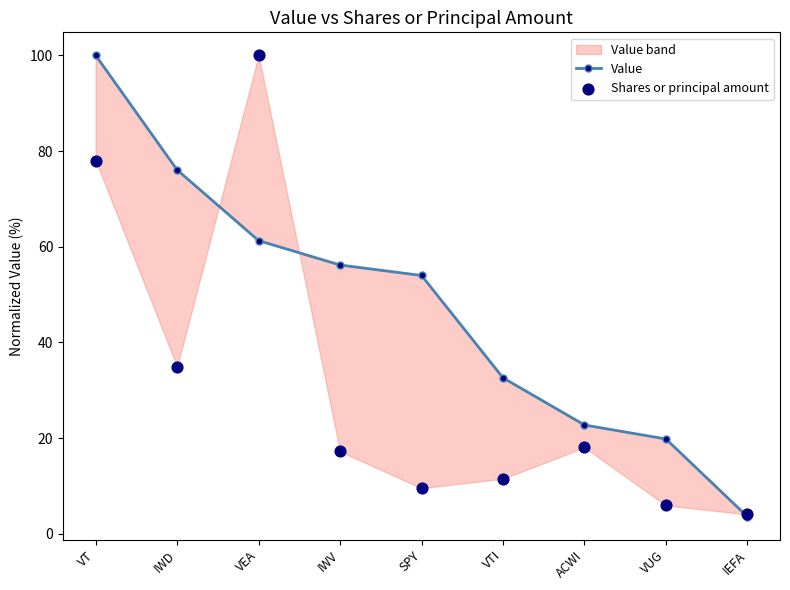

At which category is the sum across all series the highest?

VT